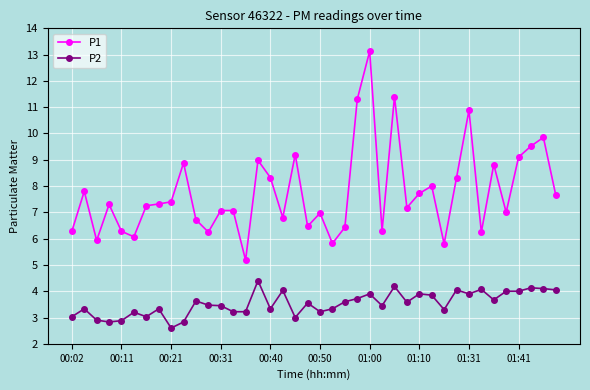

How many lines are shown in the chart?

2